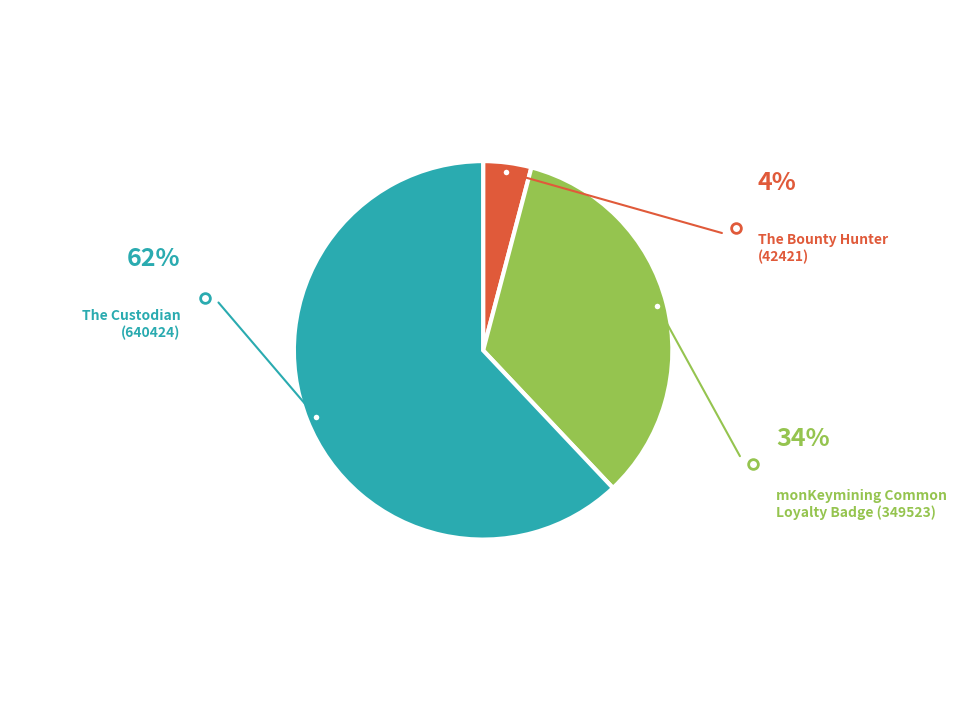

How many segments does this pie chart have?

3